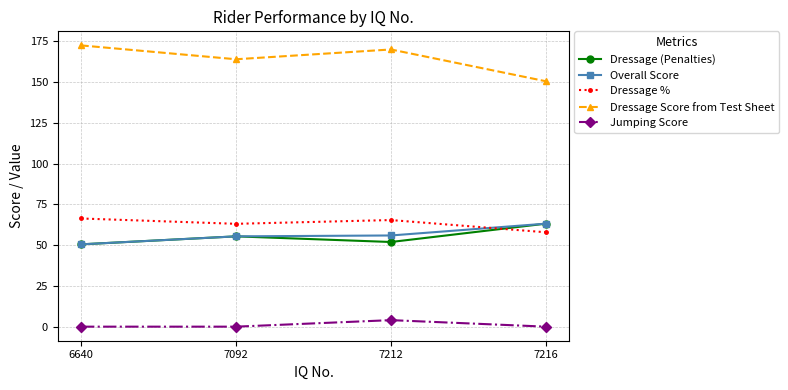

How many intersections are there between Dressage % and Overall Score?

1